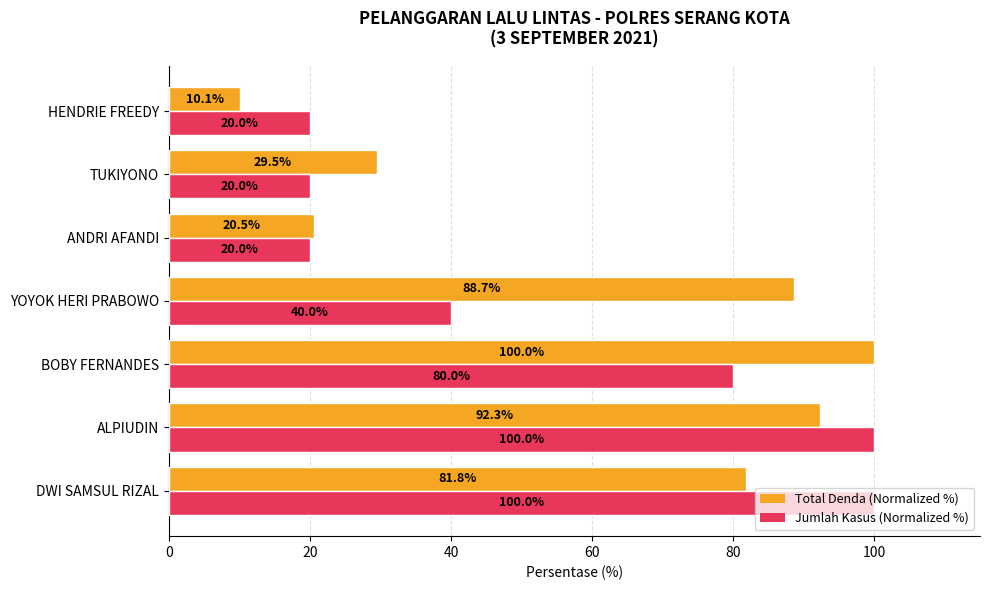

What is the spread (max minus min) of values at YOYOK HERI PRABOWO?

48.7